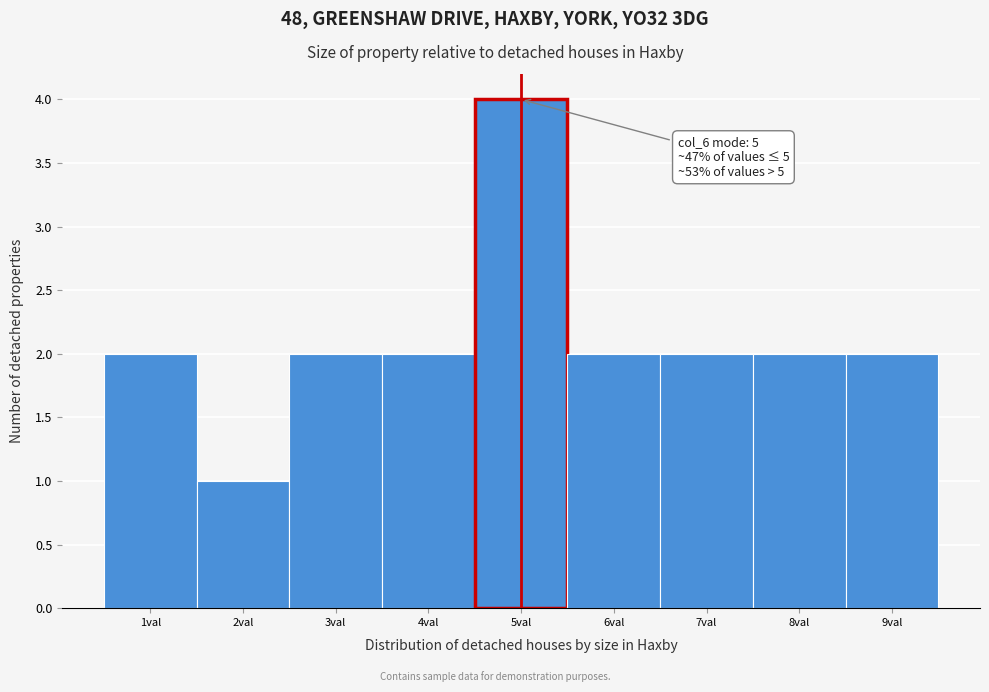

Reading right to left, extract all data points from this chart.

2	2	2	2	4	2	2	1	2